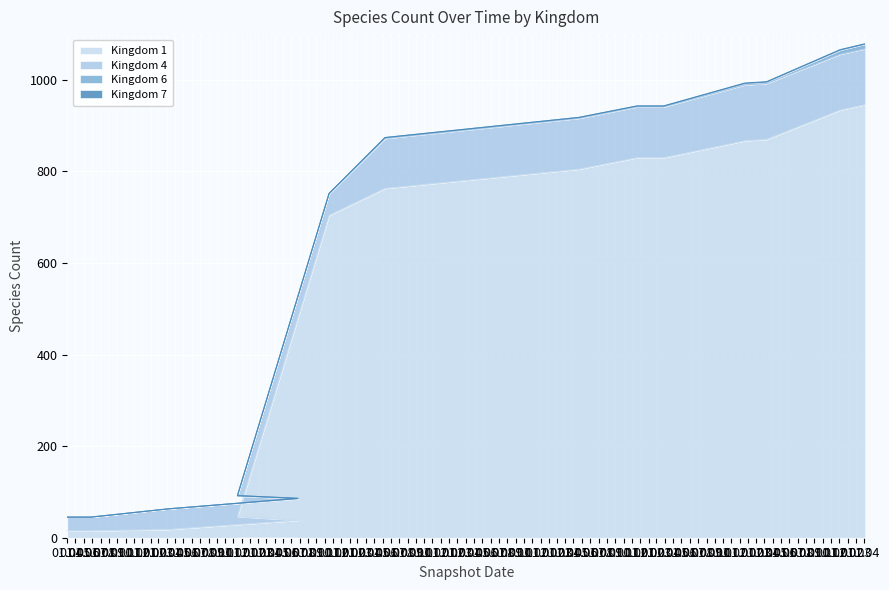

At which label does Kingdom 6 first exceed 2?

2015-01-19